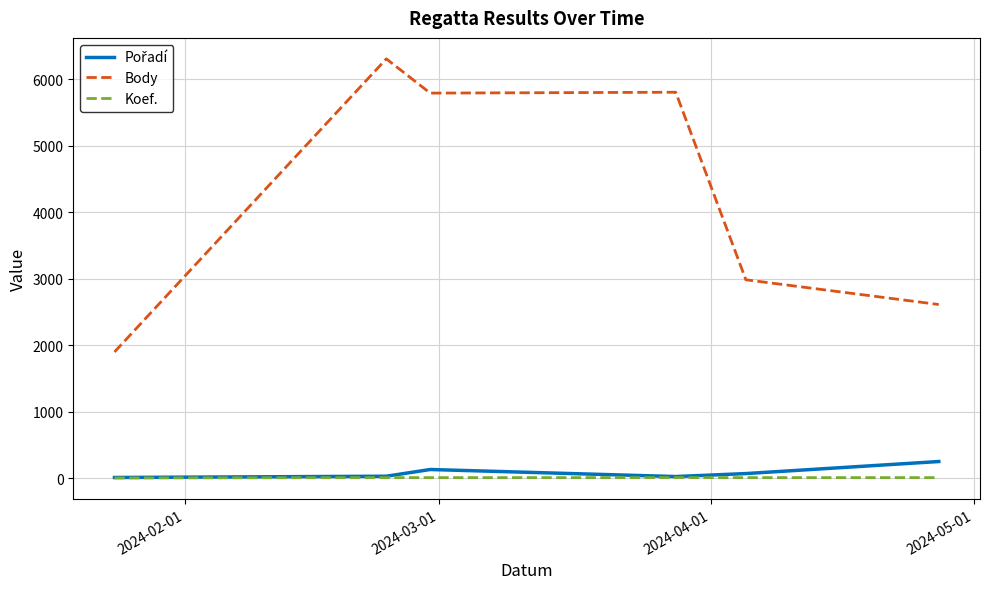

What is the difference between the maximum and minimum values in the Body series?

4406